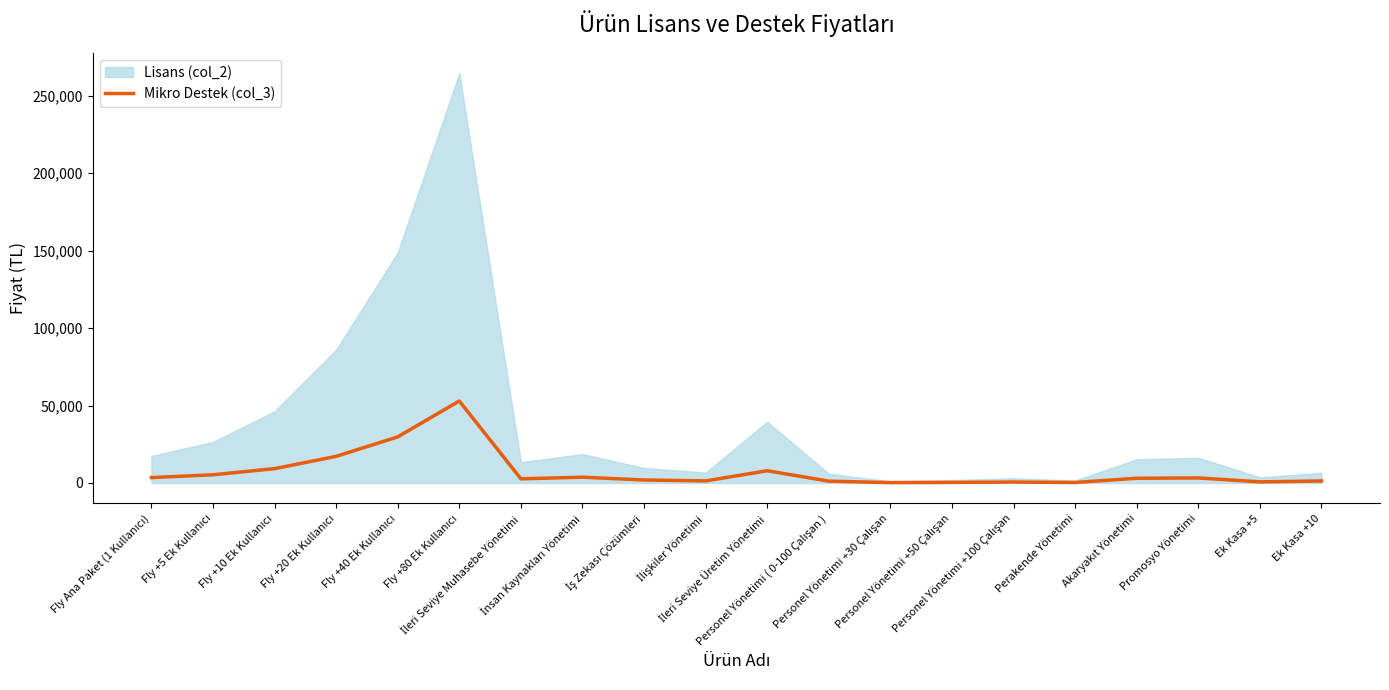

What is the sum of all values?

146568